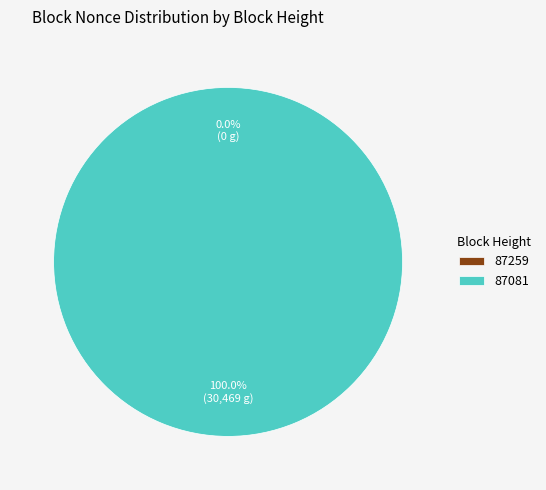

Is there any slice that represents more than half of the pie?

Yes